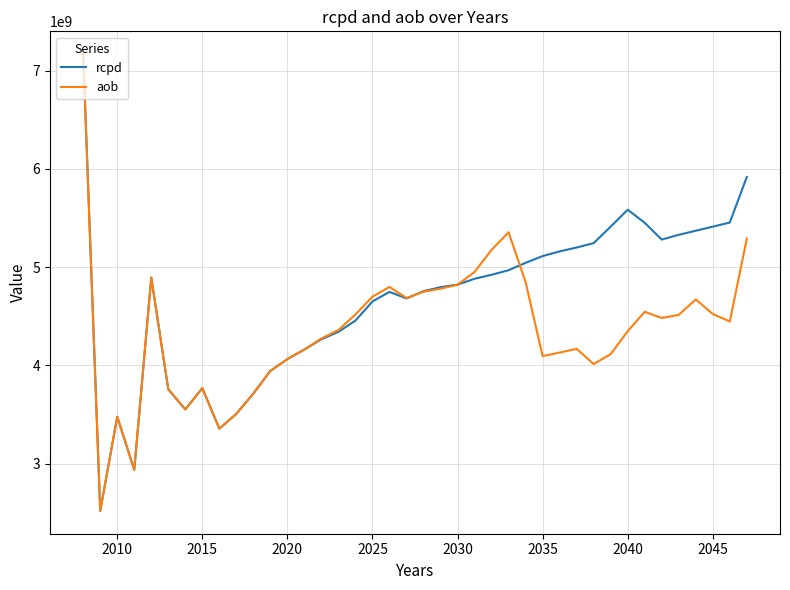

What is the difference between the maximum and minimum values in the rcpd series?

4648202455.8